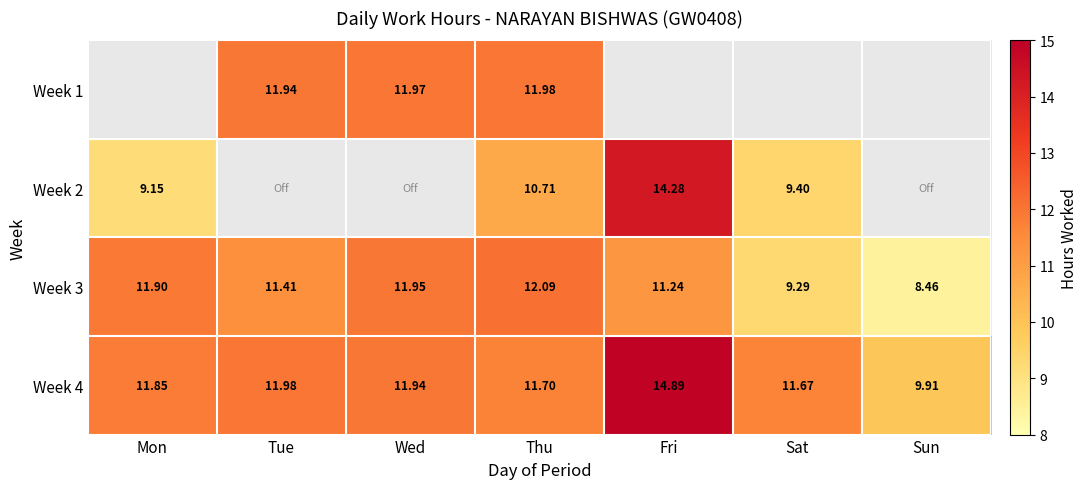

Which label corresponds to the largest value in the chart?

Fri